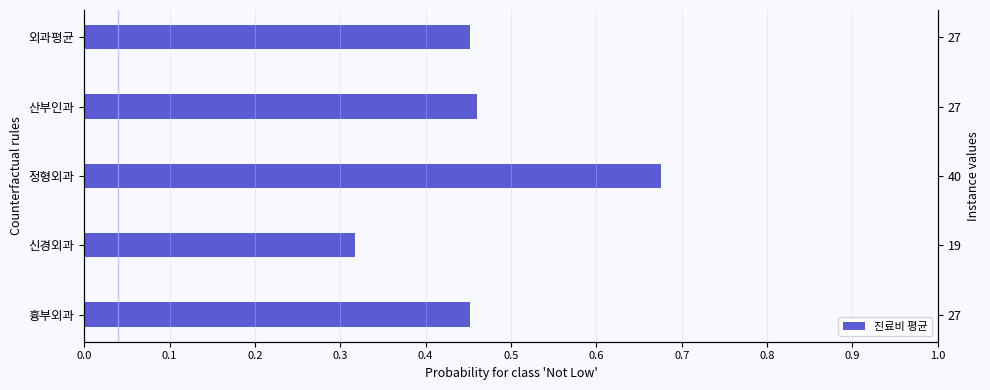

What is the minimum value shown in the chart?

0.3